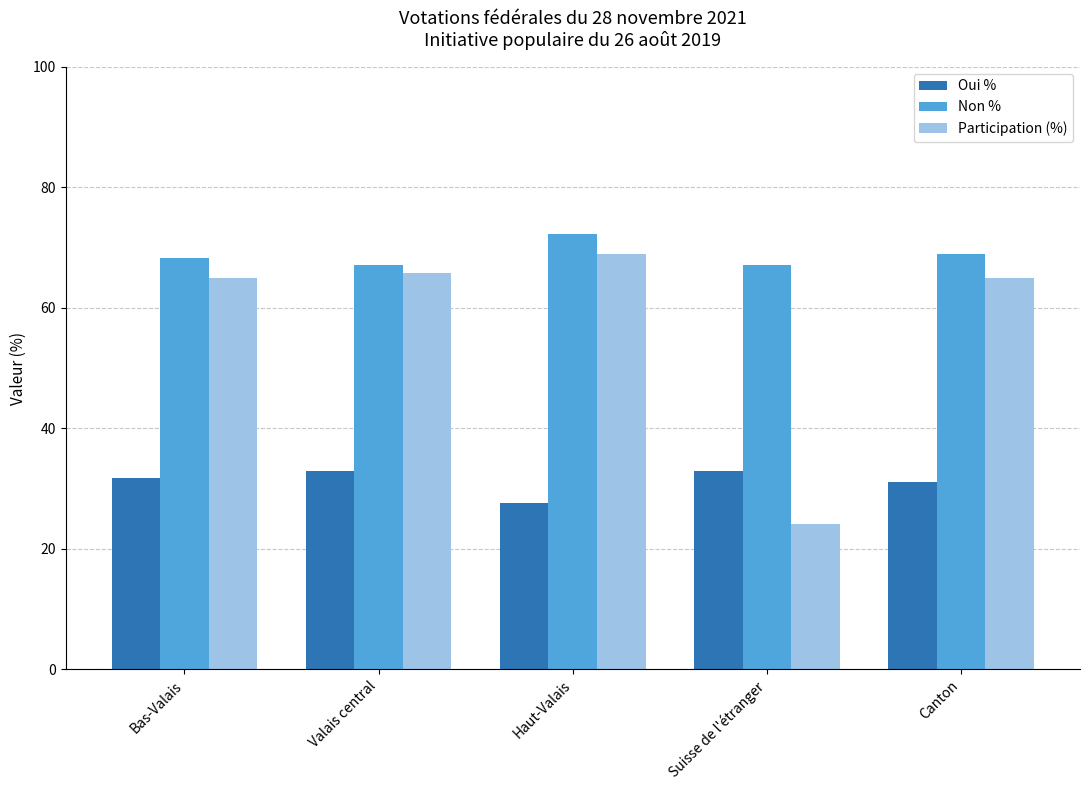

At which category does the chart reach its peak across all series?

Haut-Valais